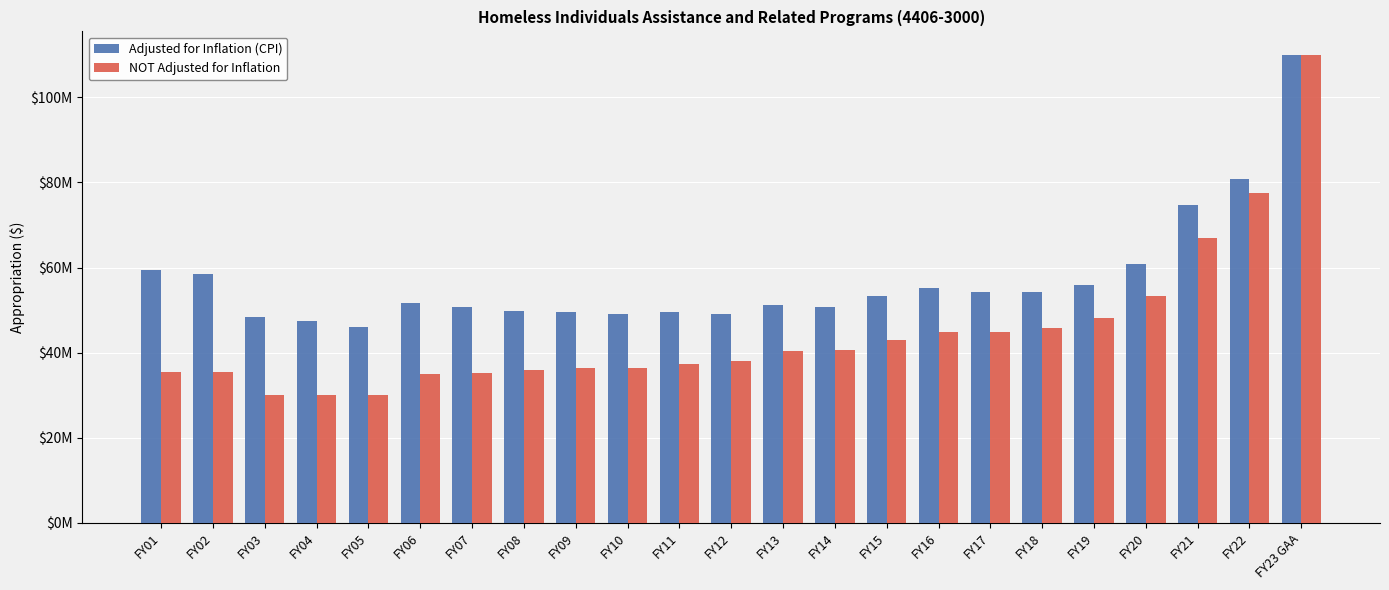

Rank the series by their maximum value, from lowest to highest.

Adjusted for Inflation (CPI), NOT Adjusted for Inflation